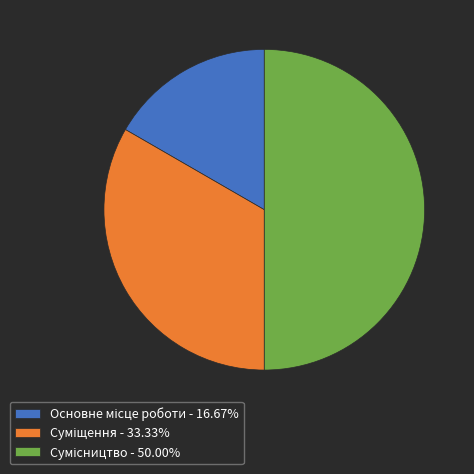

Which category has the smallest portion of the pie?

Основне місце роботи